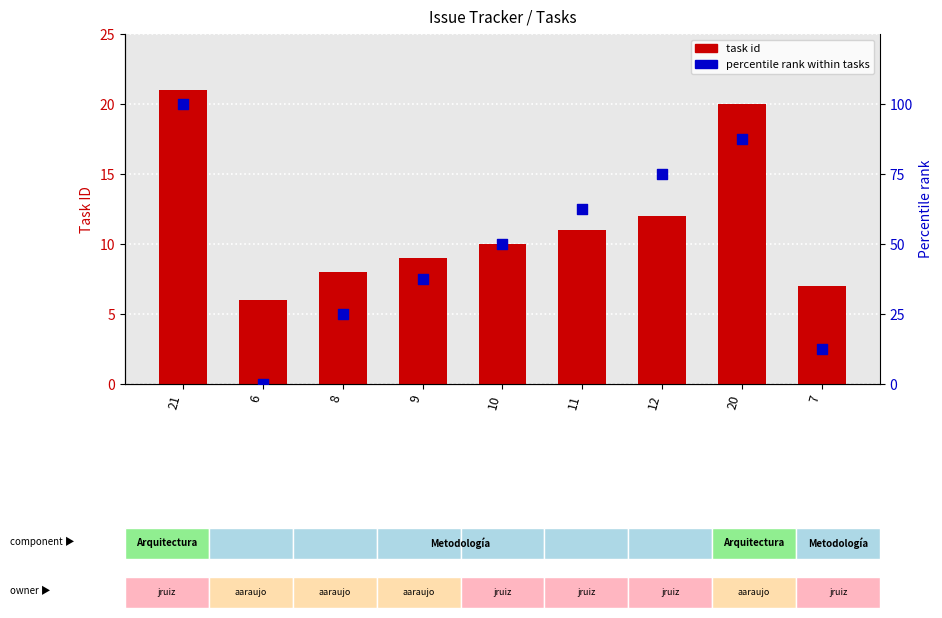

What are all the series names shown in the legend?

task id, percentile rank within tasks